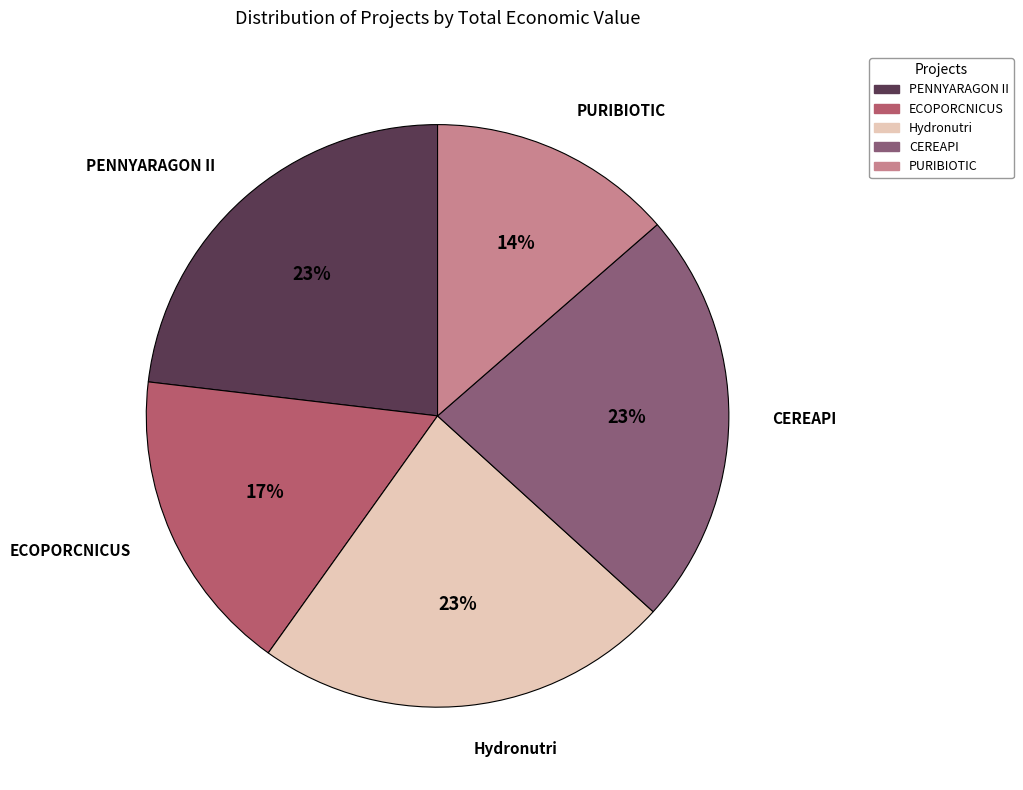

Do ECOPORCNICUS and PURIBIOTIC together represent more than half of the pie?

No